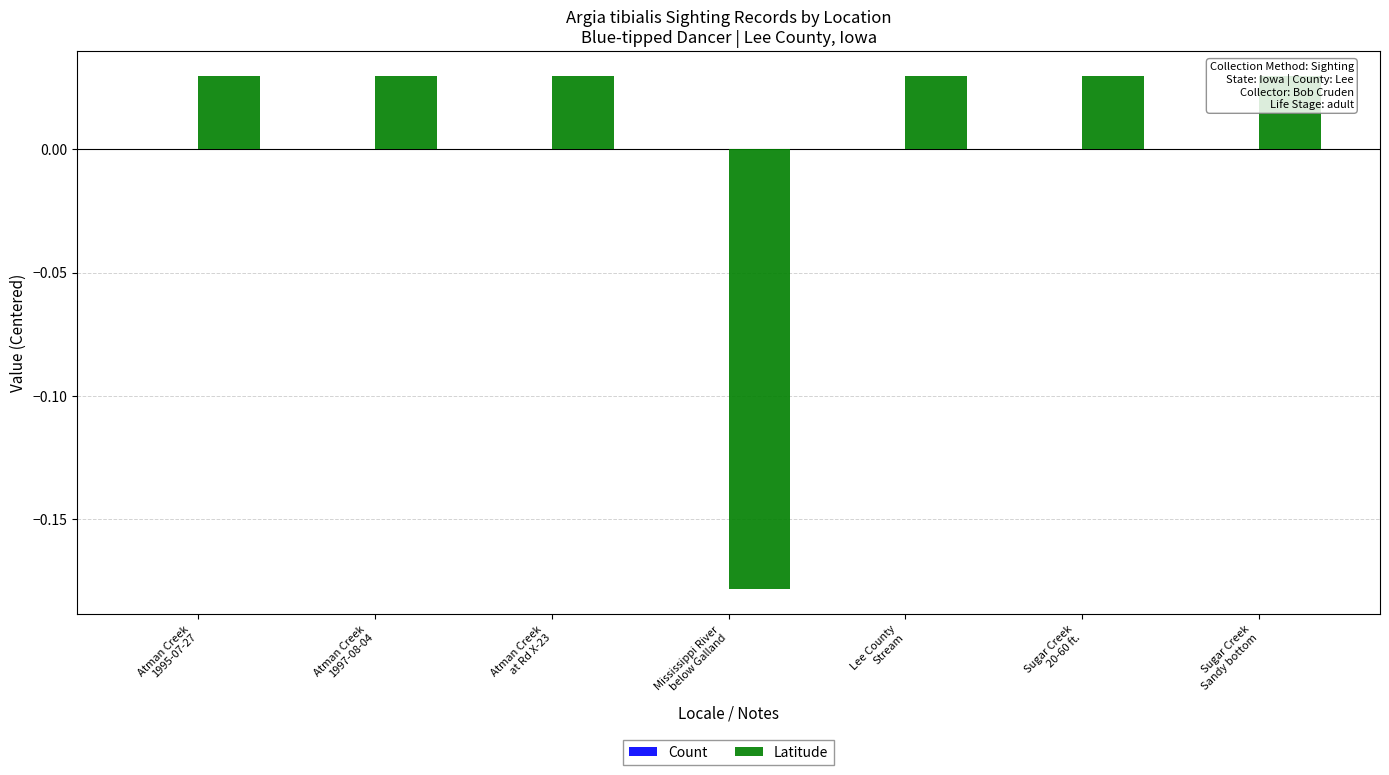

Reading right to left, transcribe all the data shown in this chart.

Count: Sugar Creek
Sandy bottom=0.0	Sugar Creek
20-60 ft.=0.0	Lee County
Stream=0.0	Mississippi River
below Galland=0.0	Atman Creek
at Rd X-23=0.0	Atman Creek
1997-08-04=0.0	Atman Creek
1995-07-27=0.0
Latitude: Sugar Creek
Sandy bottom=0.0	Sugar Creek
20-60 ft.=0.0	Lee County
Stream=0.0	Mississippi River
below Galland=-0.2	Atman Creek
at Rd X-23=0.0	Atman Creek
1997-08-04=0.0	Atman Creek
1995-07-27=0.0